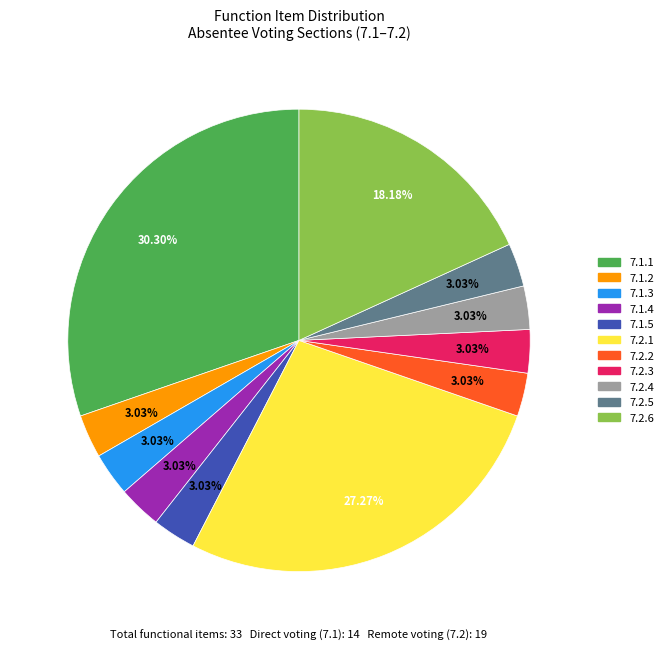

How much of the chart is everything except 7.1.5?

97.0%